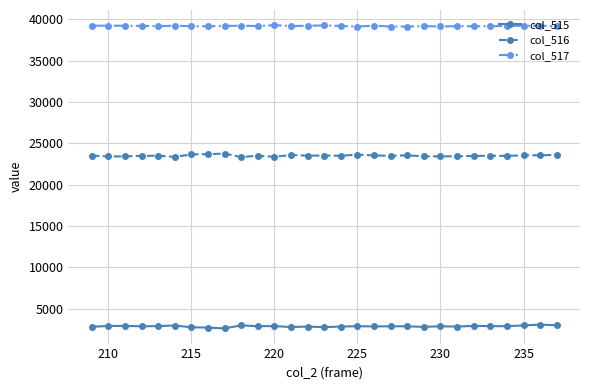

In col_516, how many points are higher than both neighbors (excluding endpoints)?

8